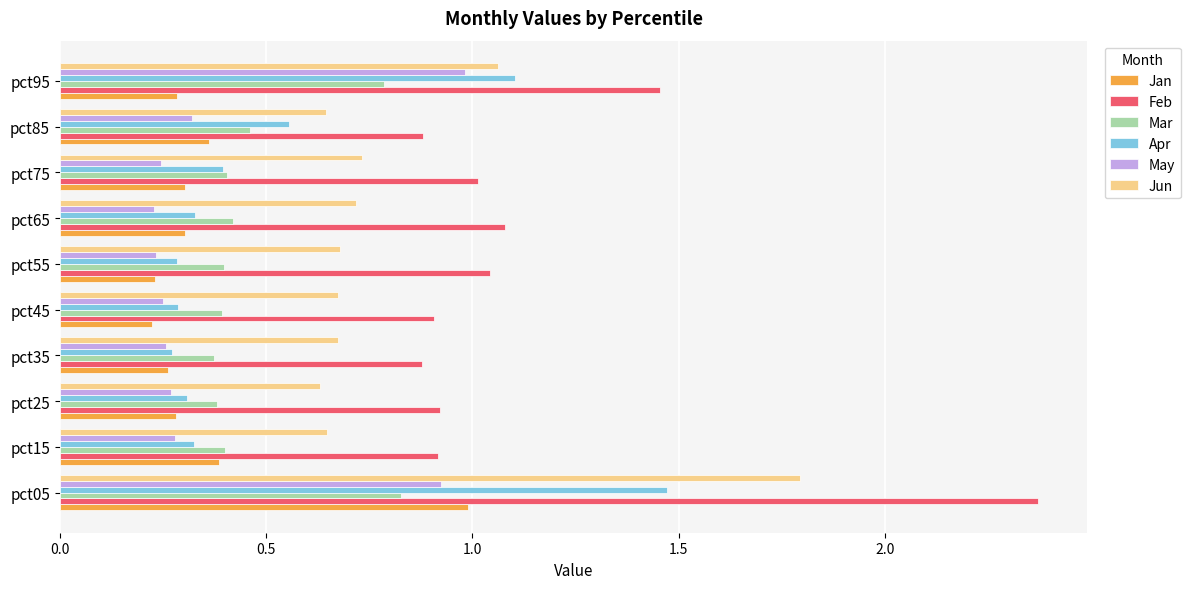

Count the number of categories in the chart.

10